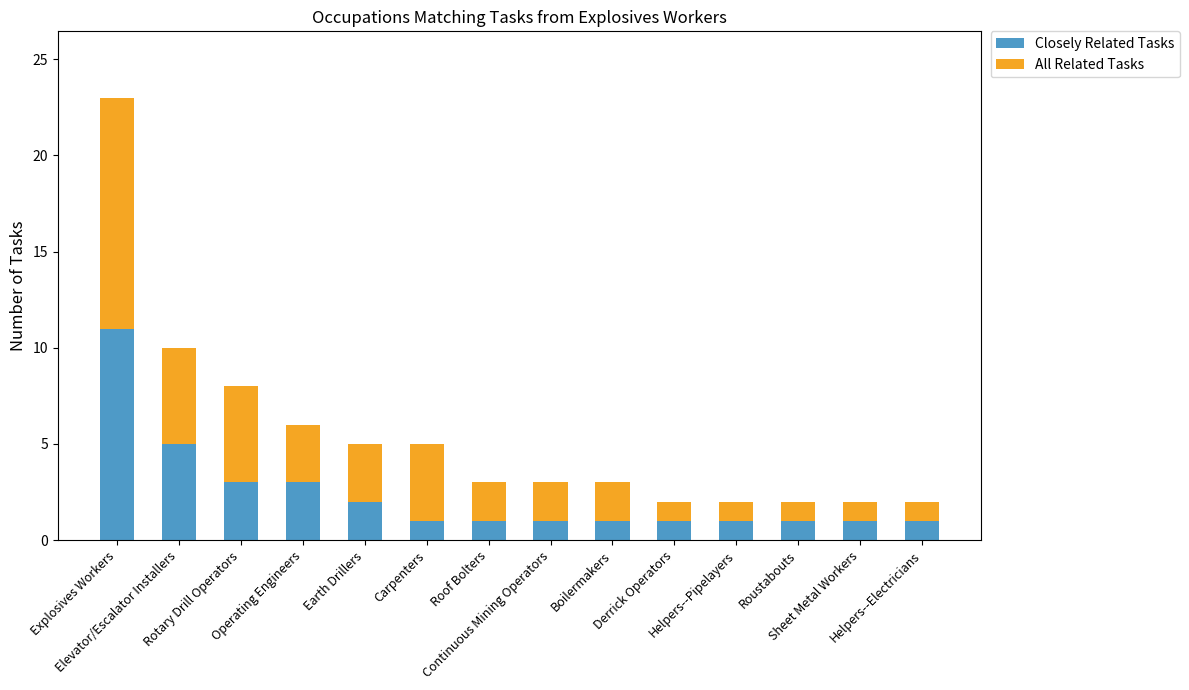

What is the difference between the maximum and minimum values in the Closely Related Tasks series?

10